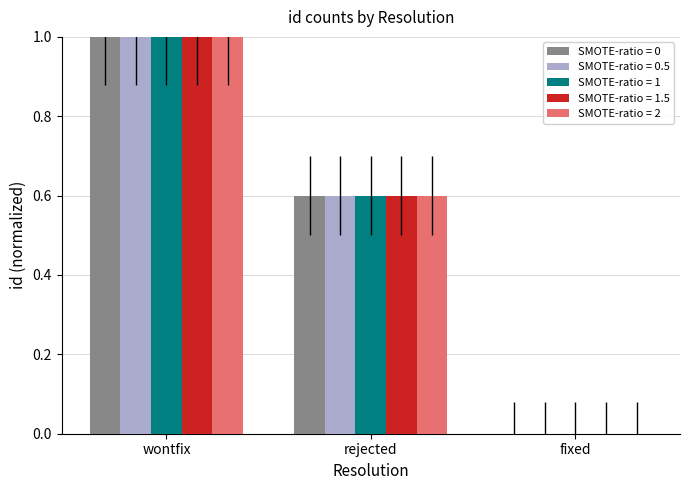

What is the sum of the SMOTE-ratio = 0 values at fixed and rejected?

0.6